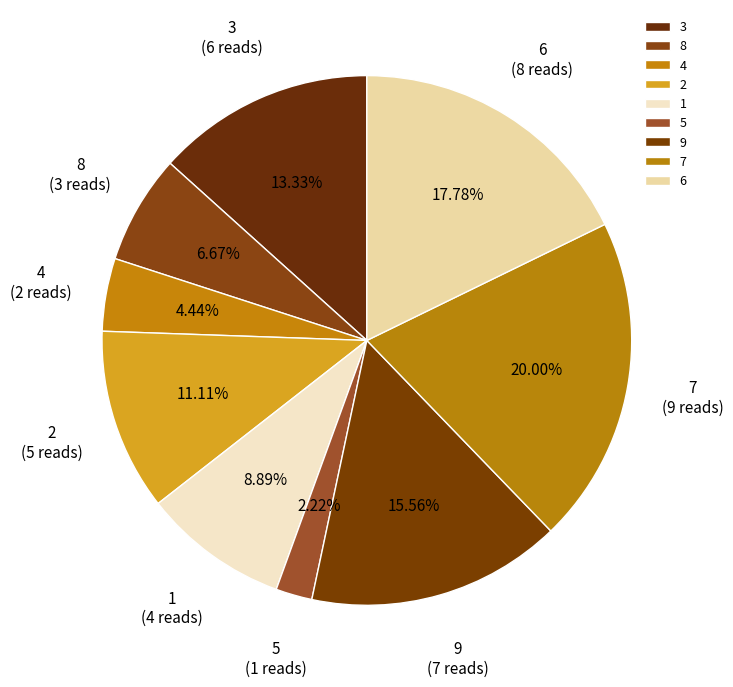

Is there any slice that represents more than half of the pie?

No